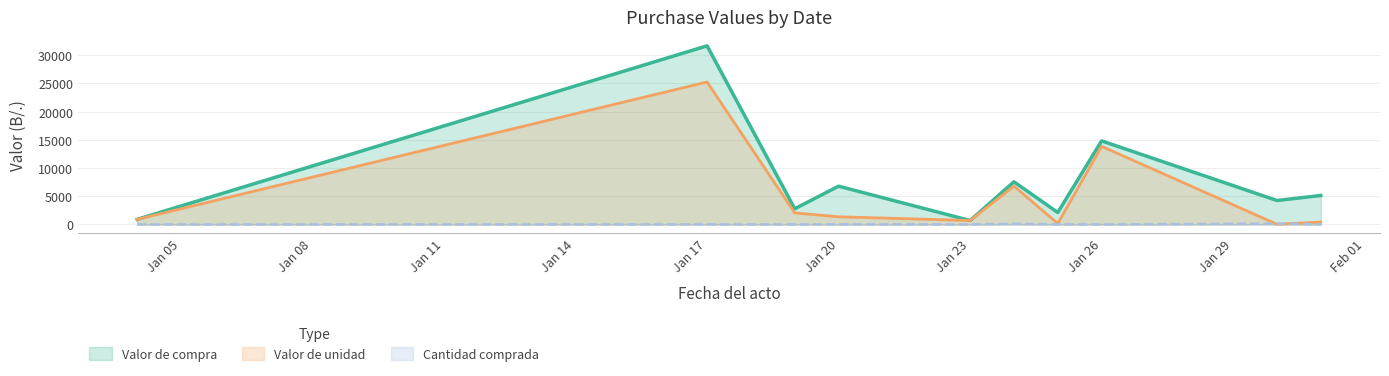

Which series has the largest total across all categories?

Valor de compra